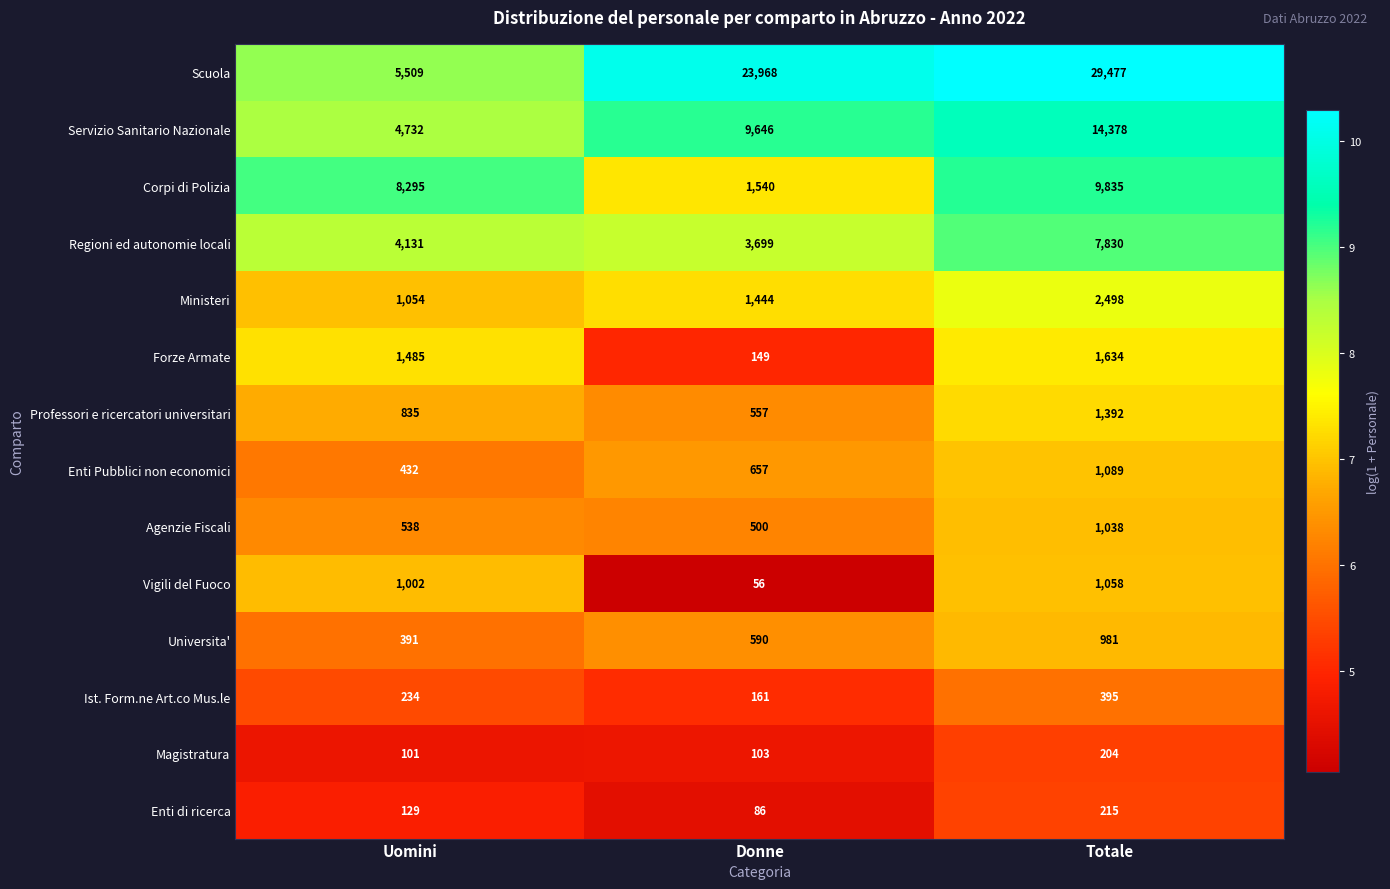

What is the total value across all series at Uomini?

28868